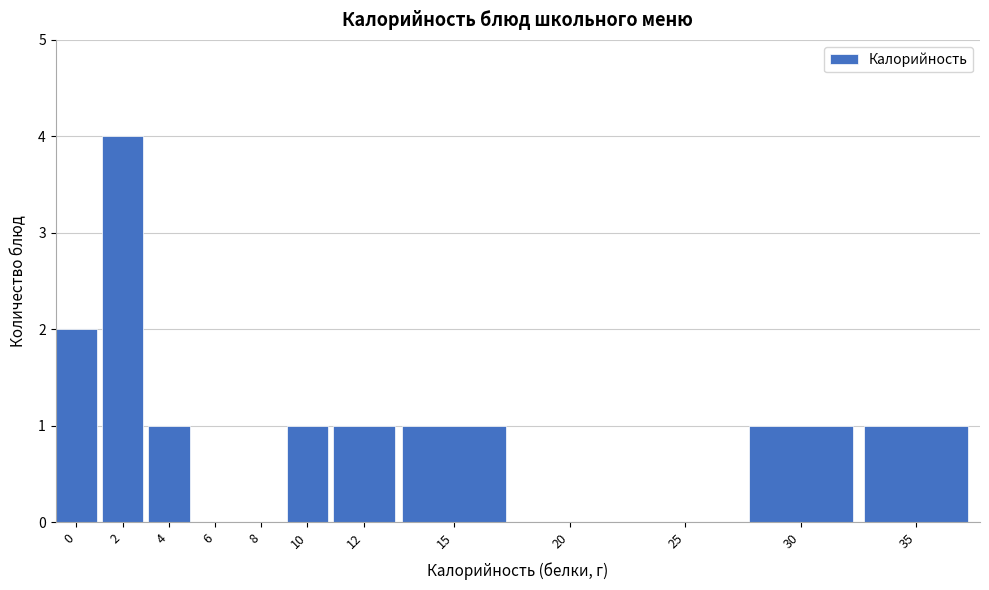

Reading left to right, transcribe all the data shown in this chart.

0=2	2=4	4=1	6=0	8=0	10=1	12=1	15=1	20=0	25=0	30=1	35=1